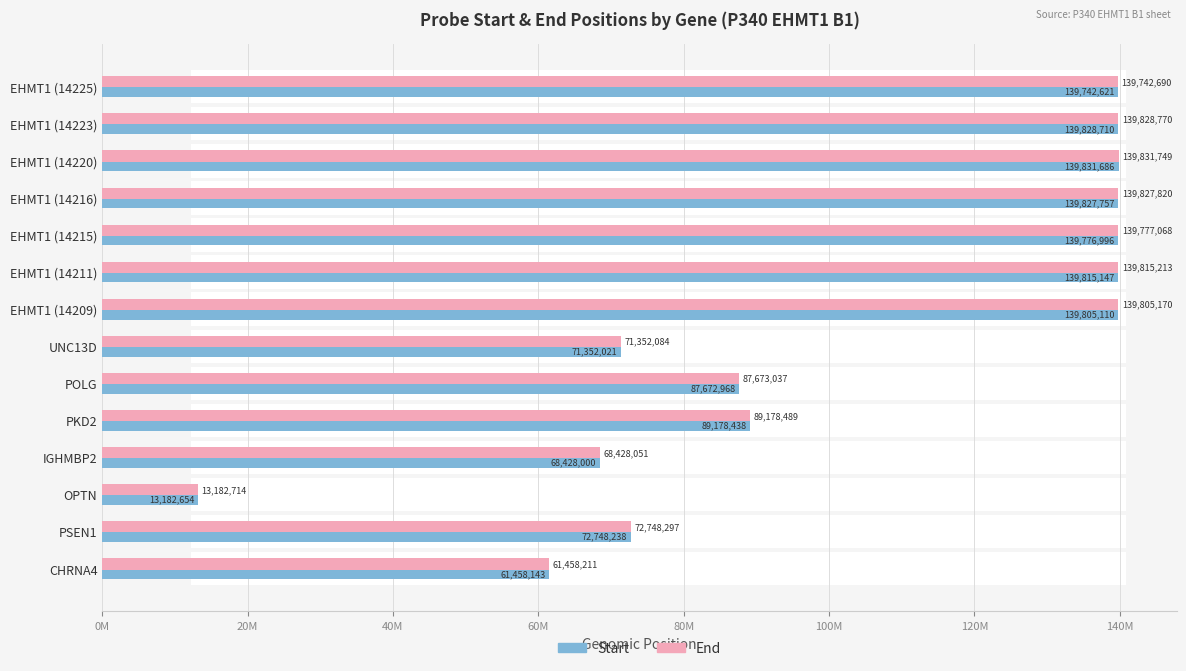

What is the minimum value shown in the chart?

13182654